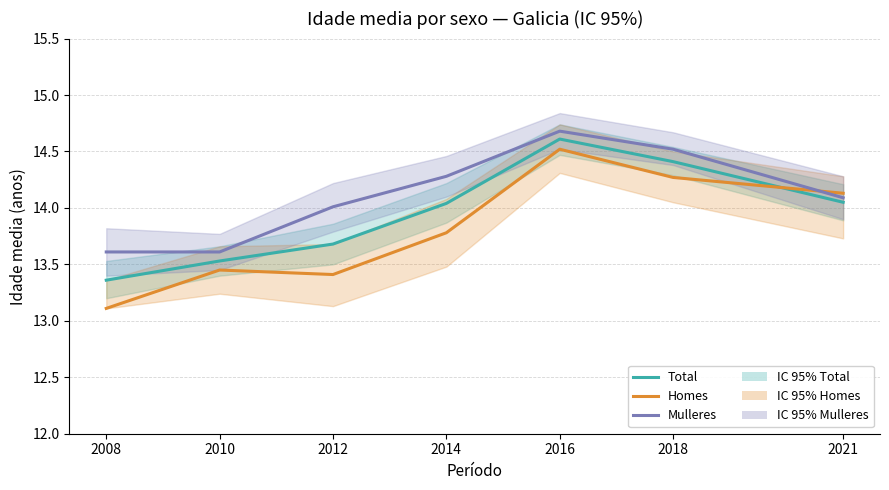

Which series has the widest spread of values?

Homes